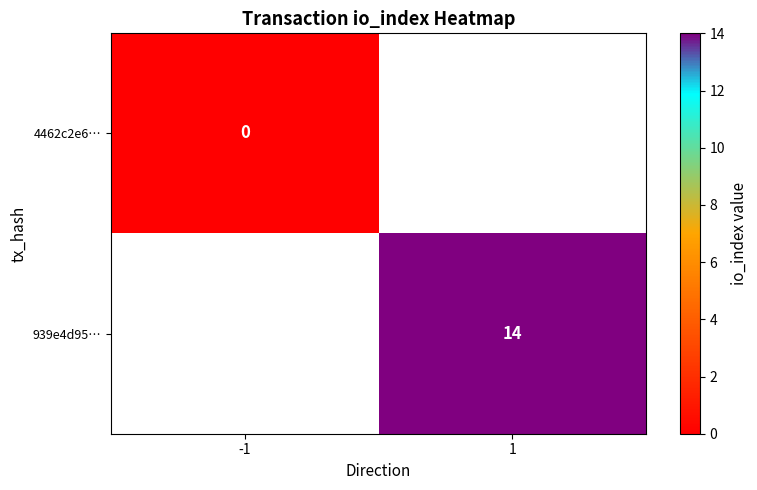

The 939e4d95… series shows 14 at 1. True or false?

True